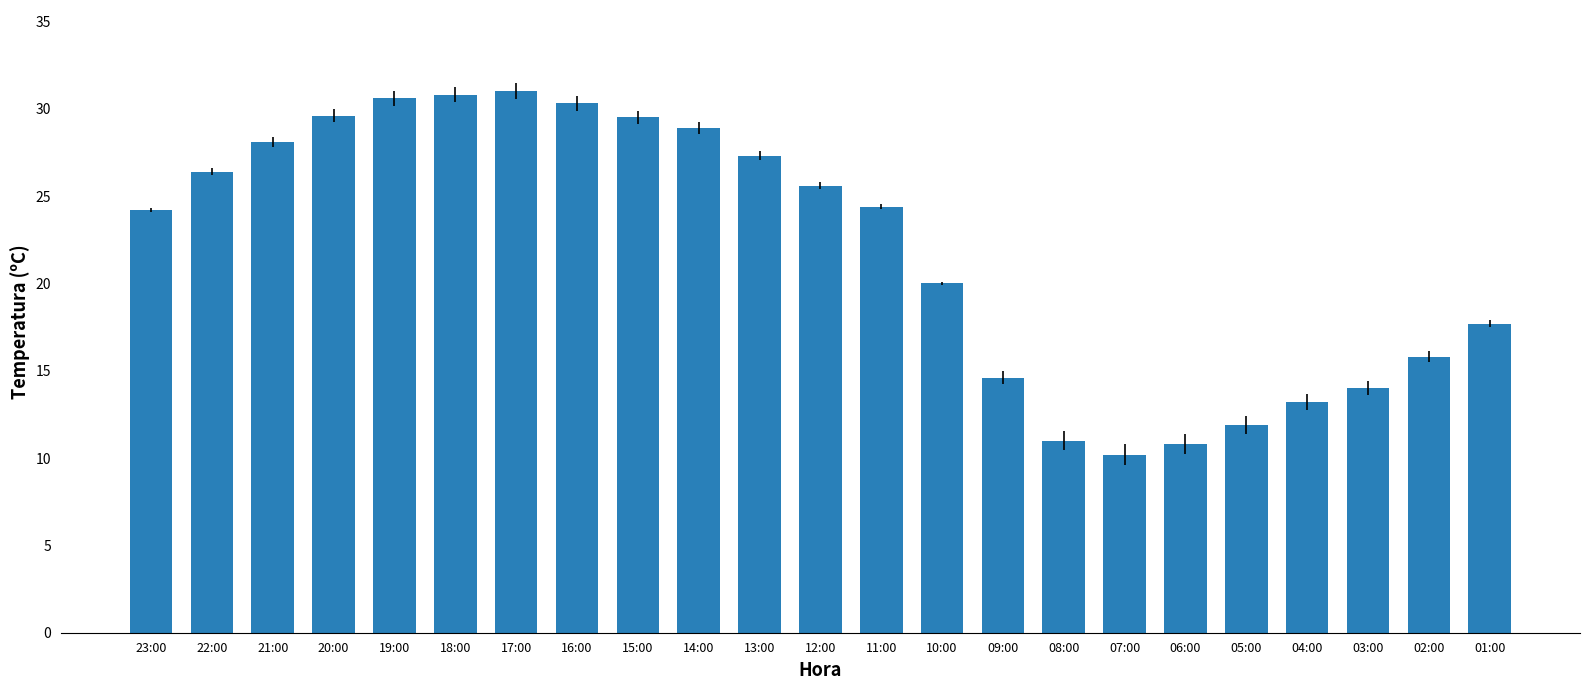

Between 01:00 and 04:00, which is larger?

01:00